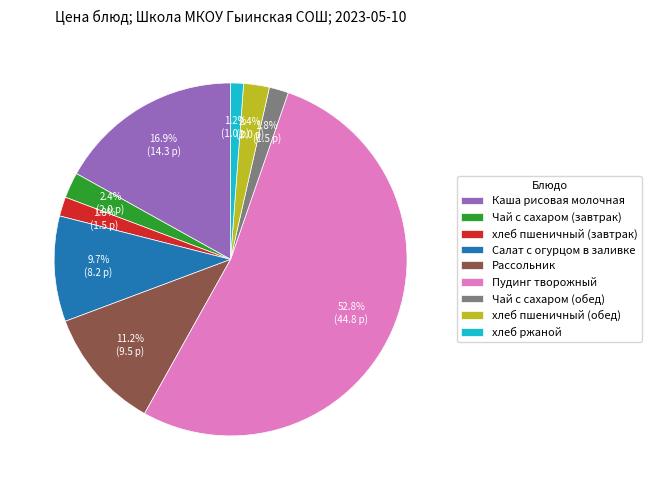

True or false: Каша рисовая молочная accounts for 30% of the total.

False